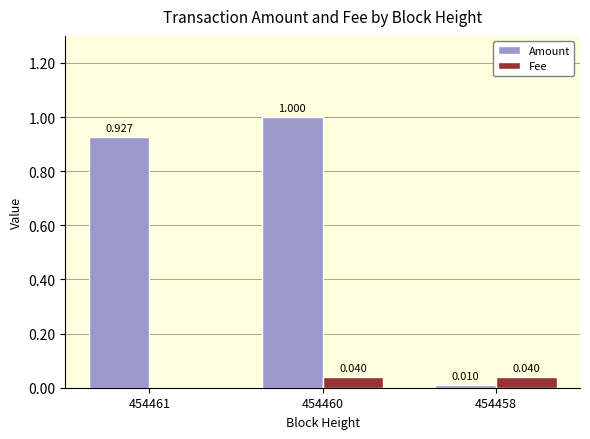

Which series changed the most between 454461 and 454460?

Amount